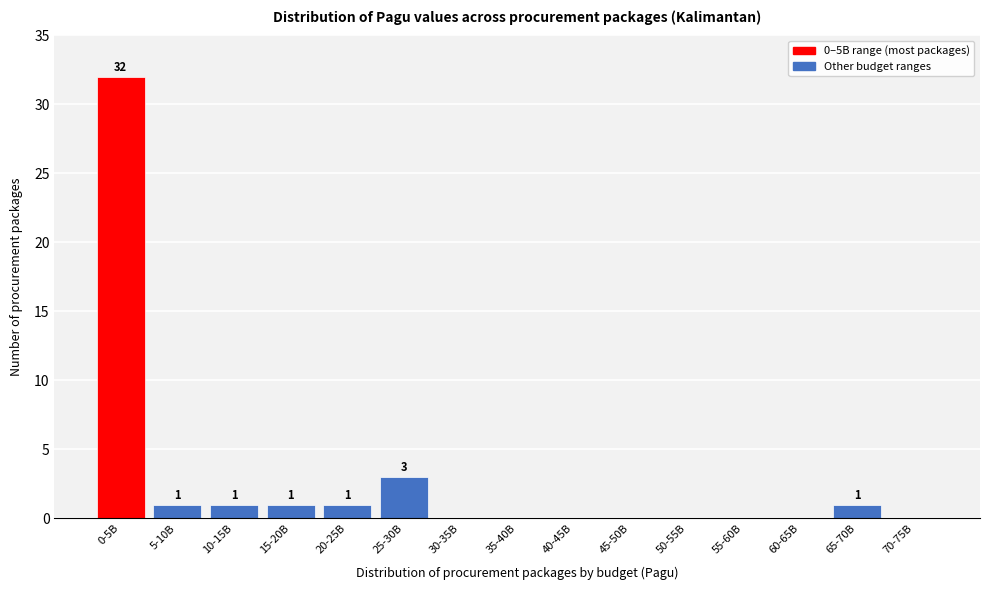

Reading right to left, list all the values displayed in this chart.

70-75B=0	65-70B=1	60-65B=0	55-60B=0	50-55B=0	45-50B=0	40-45B=0	35-40B=0	30-35B=0	25-30B=3	20-25B=1	15-20B=1	10-15B=1	5-10B=1	0-5B=32